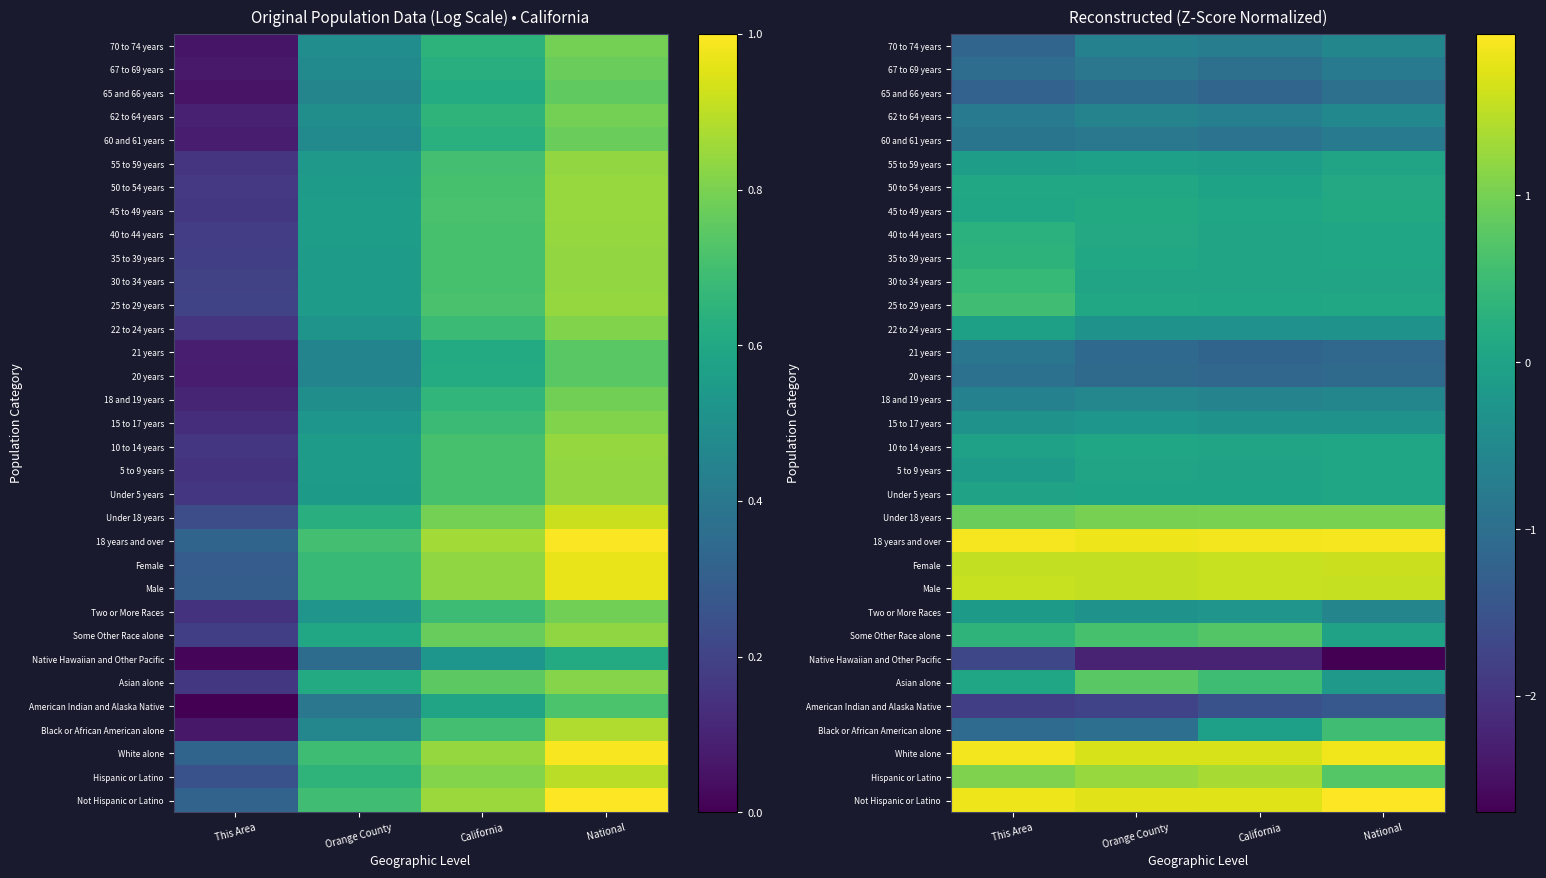

Rank the series at National from lowest to highest value.

Native Hawaiian and Other Pacific, American Indian and Alaska Native, 21 years, 20 years, 65 and 66 years, 60 and 61 years, 67 to 69 years, Two or More Races, 18 and 19 years, 70 to 74 years, 62 to 64 years, 22 to 24 years, 15 to 17 years, Asian alone, Some Other Race alone, 55 to 59 years, 30 to 34 years, 35 to 39 years, Under 5 years, 5 to 9 years, 10 to 14 years, 40 to 44 years, 25 to 29 years, 50 to 54 years, 45 to 49 years, Black or African American alone, Hispanic or Latino, Under 18 years, Male, Female, White alone, 18 years and over, Not Hispanic or Latino